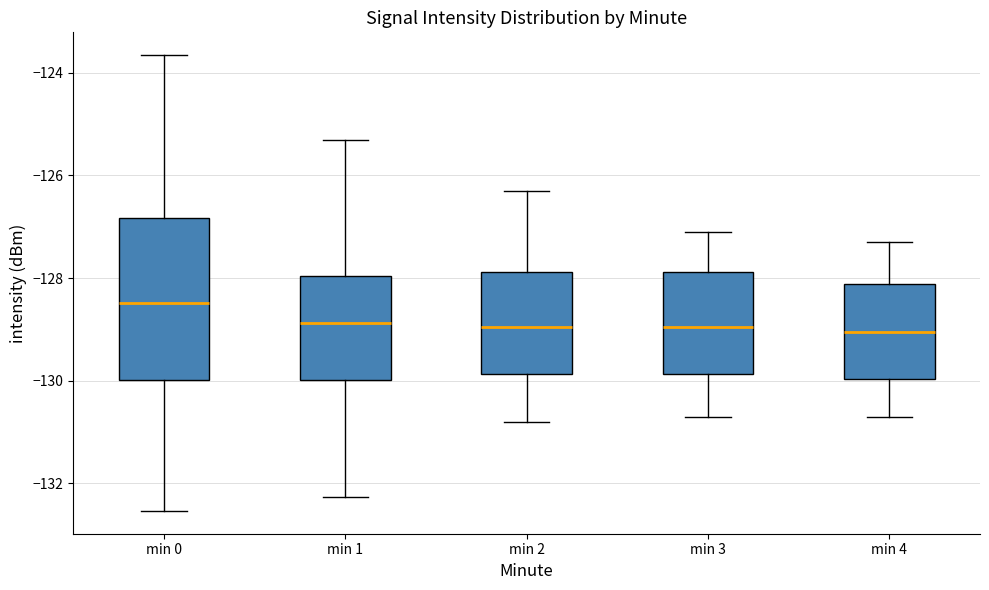

Reading left to right, read every box against the y-axis: the position of its median line, the range the box covers, and the ends of its whiskers. The values are not printed on the chart, so give them approximately, as read against the axis.

min 0: median -128.4, box -130.0 to -126.8, whiskers -132.6 to -123.6
min 1: median -128.8, box -130.0 to -128.0, whiskers -132.2 to -125.4
min 2: median -129.0, box -129.8 to -127.8, whiskers -130.8 to -126.2
min 3: median -129.0, box -129.8 to -127.8, whiskers -130.6 to -127.0
min 4: median -129.0, box -130.0 to -128.2, whiskers -130.6 to -127.2